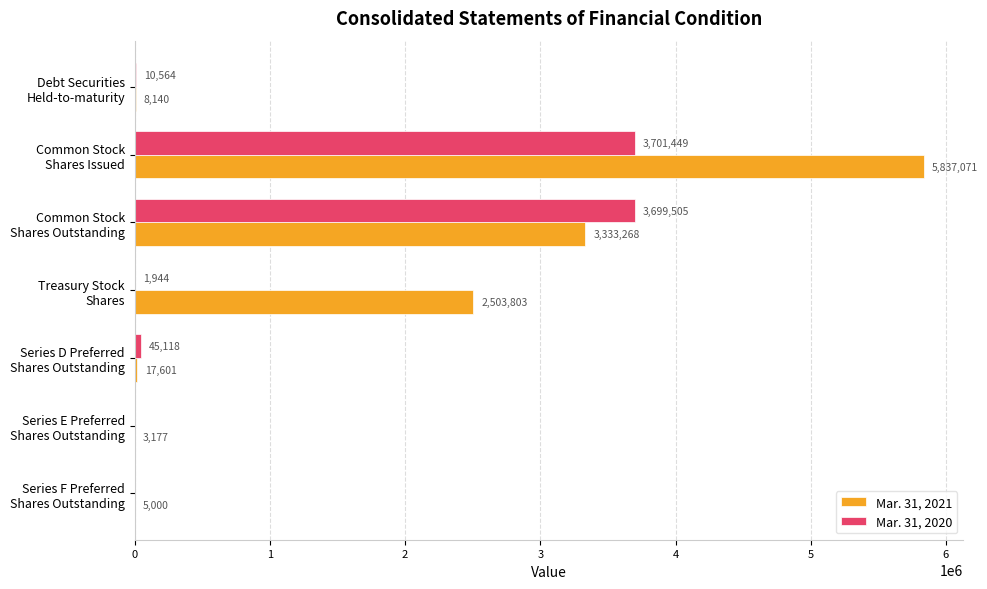

Which series has the widest spread of values?

Mar. 31, 2021